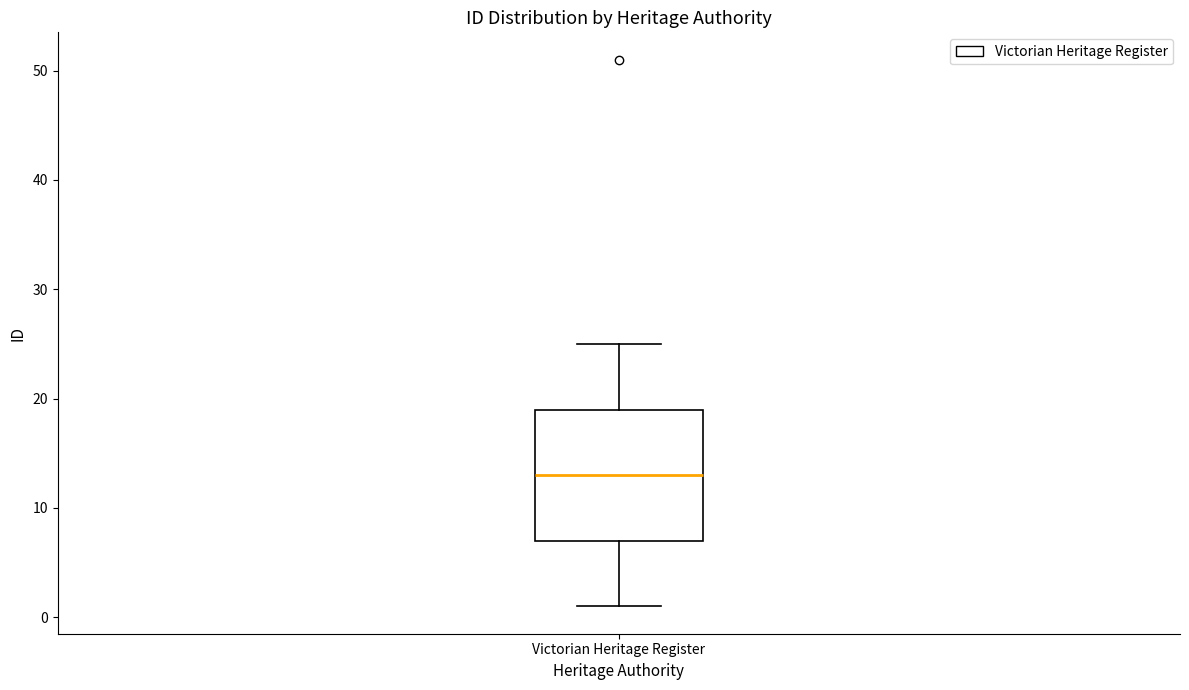

Read this box plot against the y-axis: the position of the median line, the range covered by the box, and the ends of both whiskers. The values are not printed on the chart, so give them approximately, as read against the axis.

median 13, box 7 to 19, whiskers 1 to 25